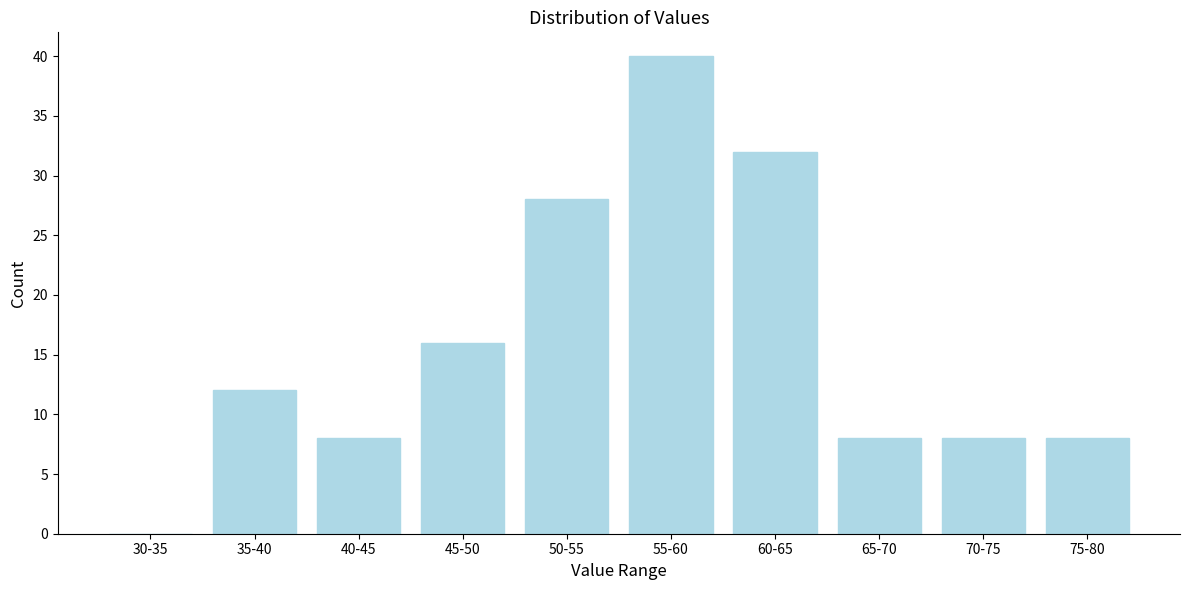

Reading left to right, what are all the values shown in this chart?

30-35=0	35-40=12	40-45=8	45-50=16	50-55=28	55-60=40	60-65=32	65-70=8	70-75=8	75-80=8